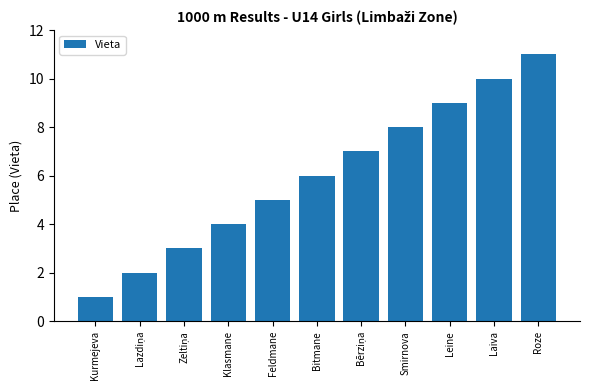

How many data points does each series have?

11